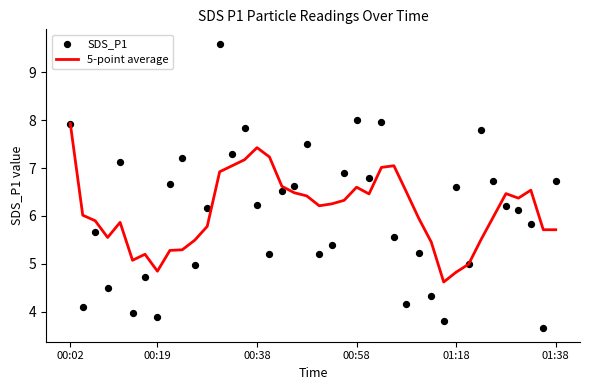

At how many categories does at least one series exceed 7?

13